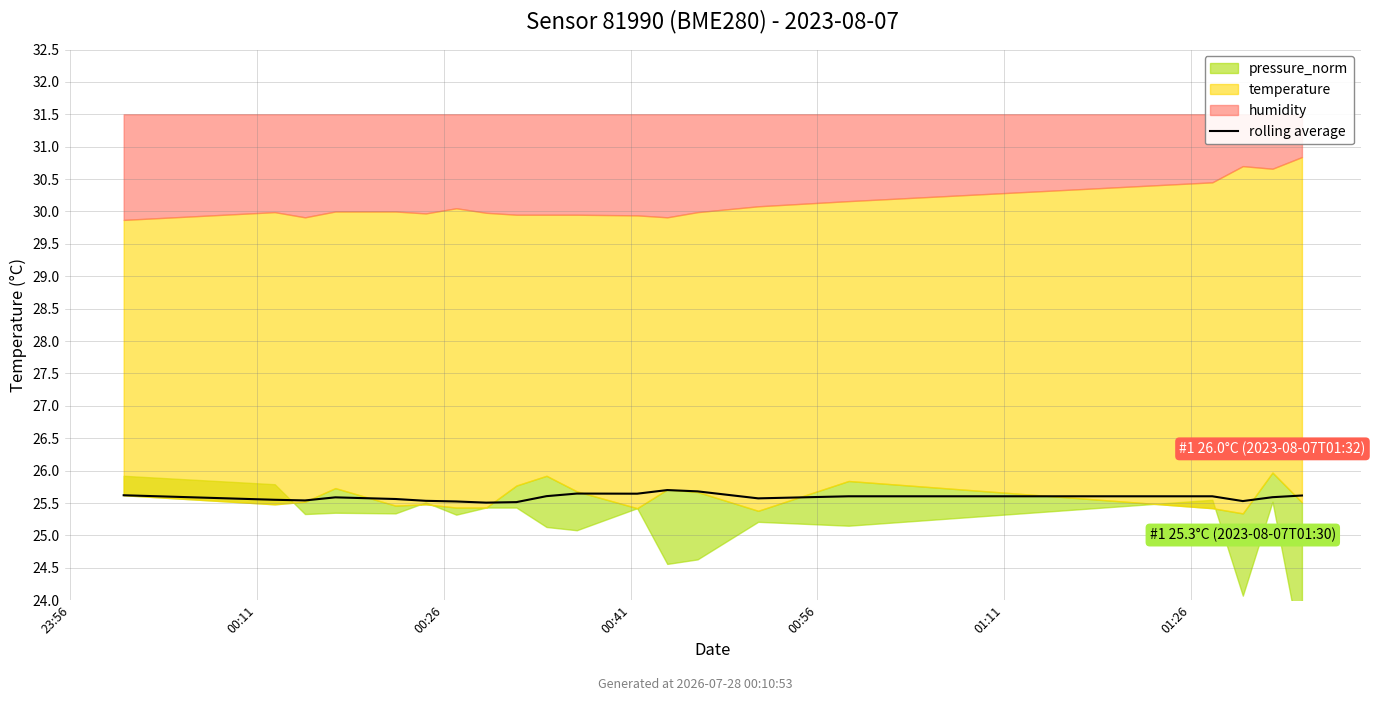

The value at 23:56 is 25.6. True or false?

True